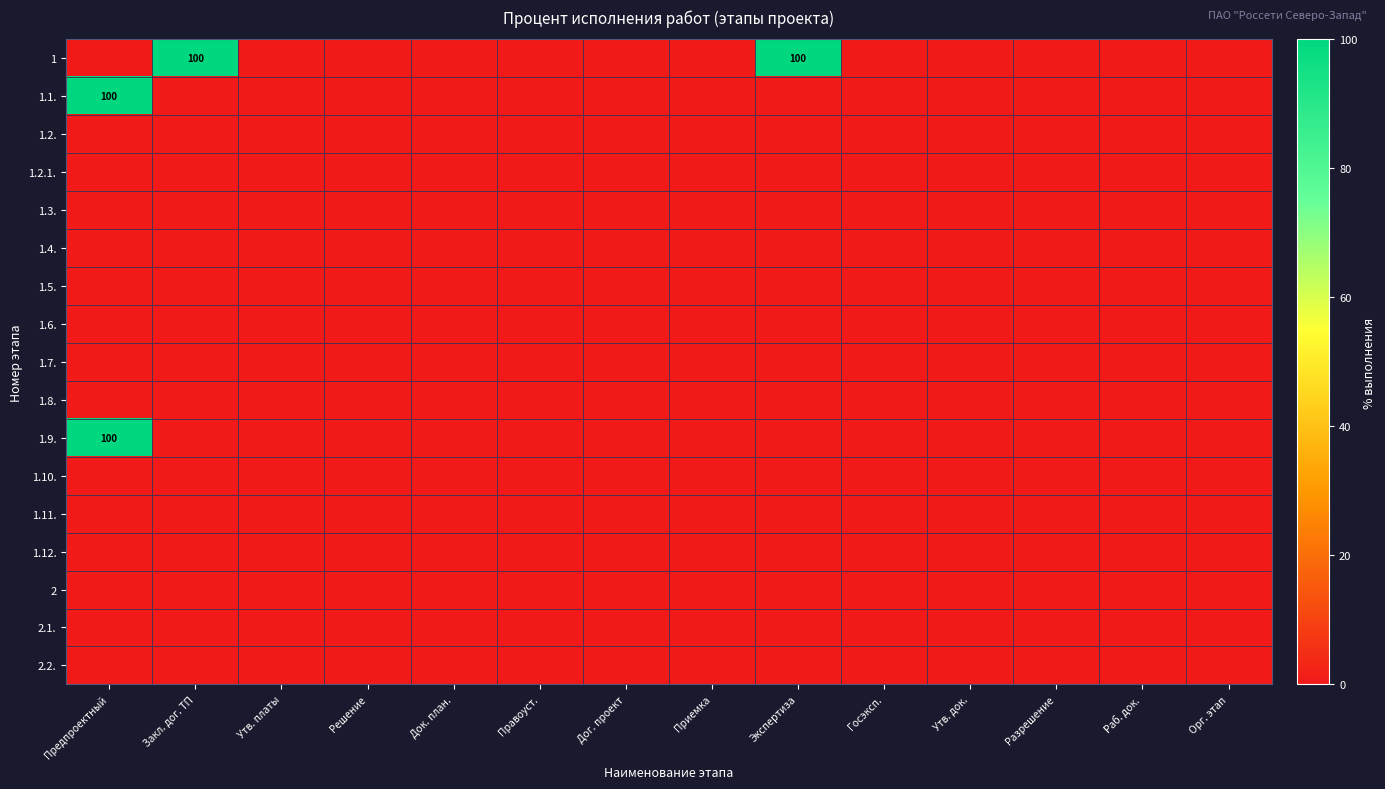

At which category is the sum across all series the highest?

Предпроектный